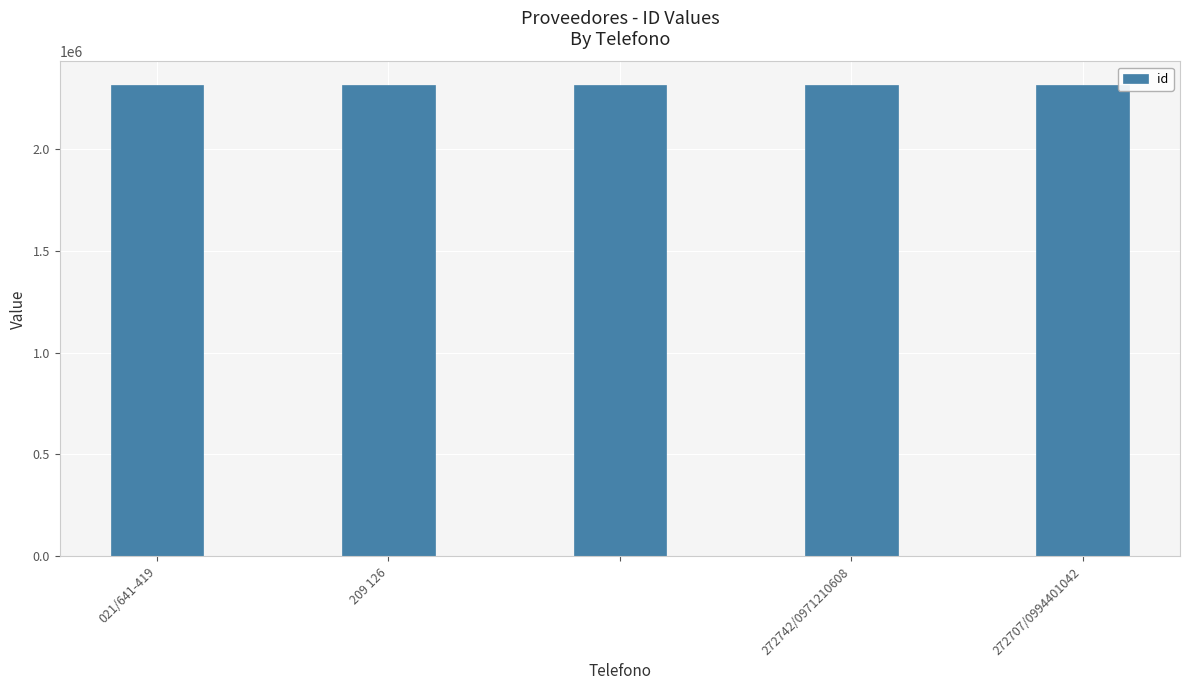

What is the average value?

2315662